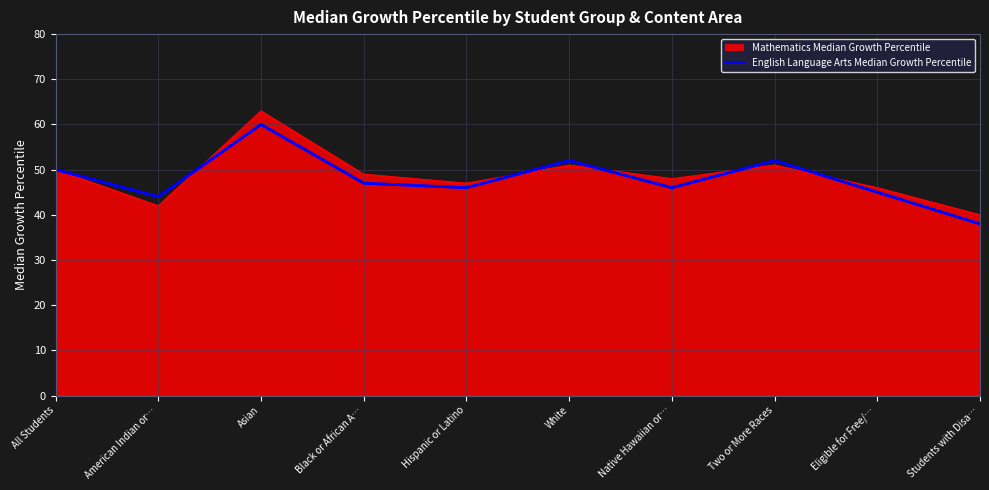

Rank the series by their maximum value, from highest to lowest.

Mathematics Median Growth Percentile, English Language Arts Median Growth Percentile